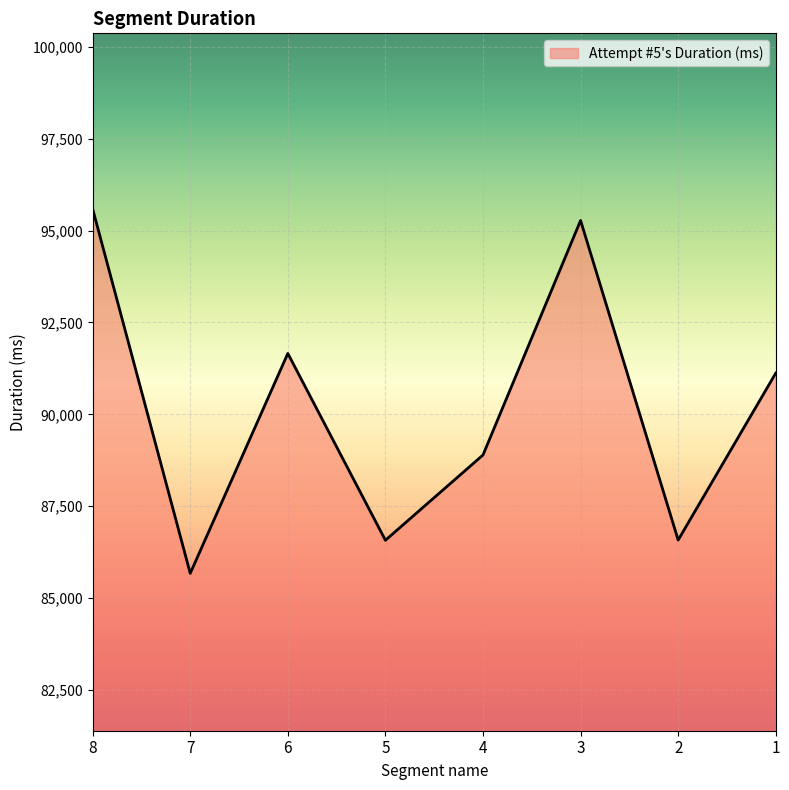

What is the approximate value at 3, to the nearest 50?

95300